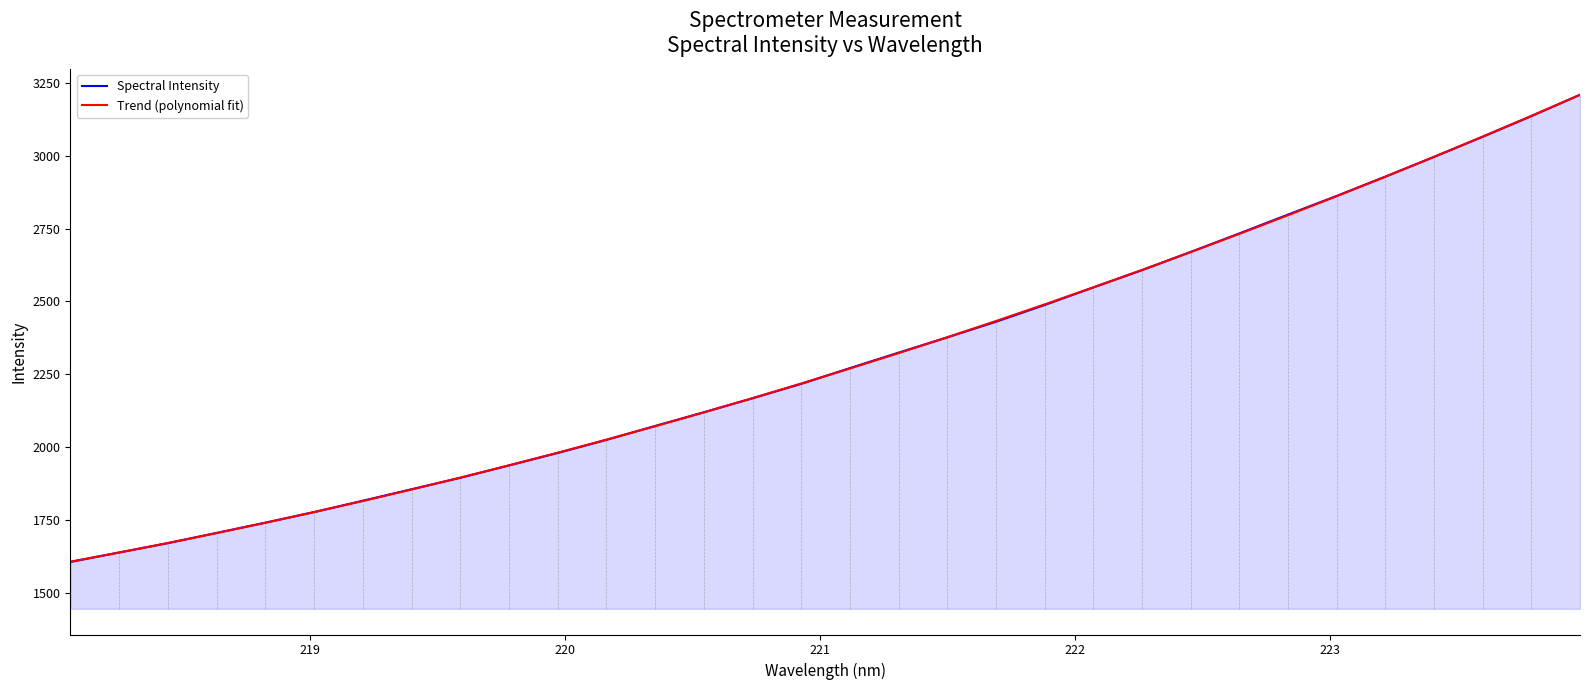

What is the minimum value for Spectral Intensity?

1606.5